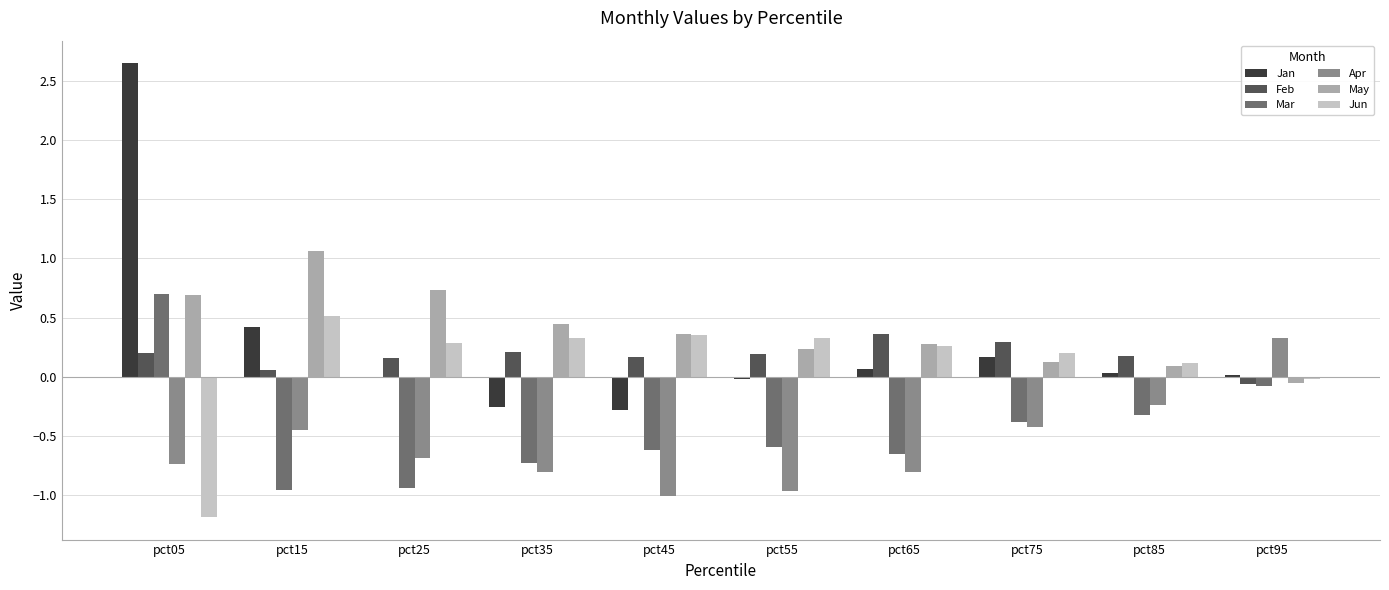

How many distinct data groups are displayed?

6